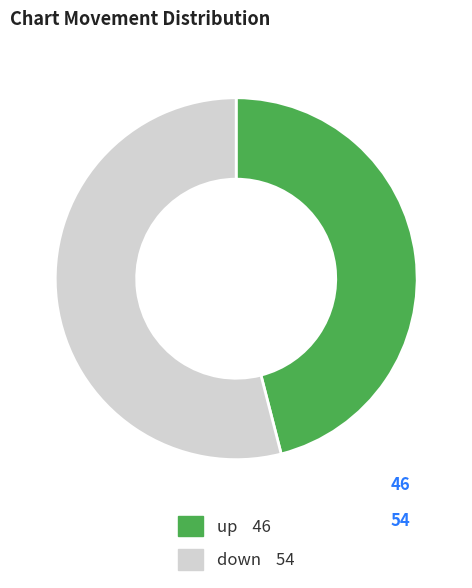

Is the sum of down and up greater than half?

Yes